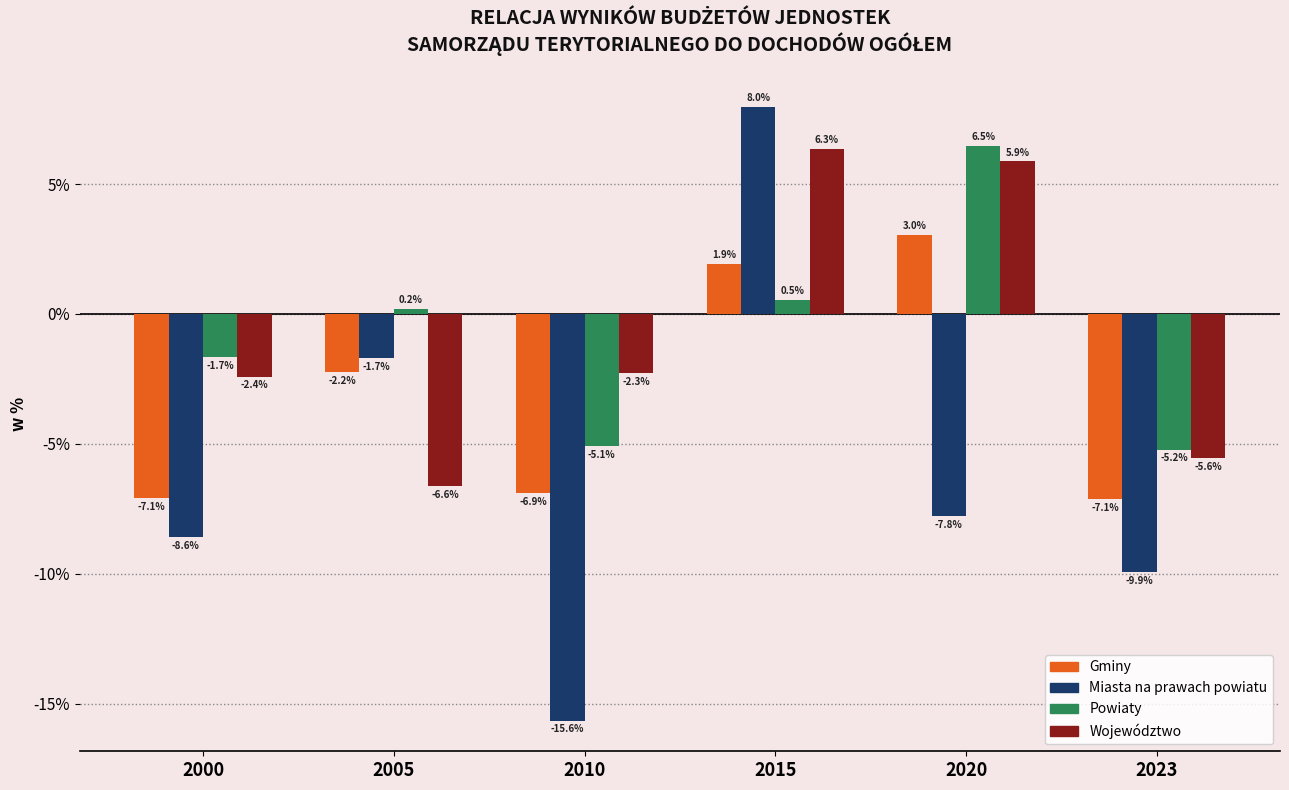

What are all the series names shown in the legend?

Gminy, Miasta na prawach powiatu, Powiaty, Województwo